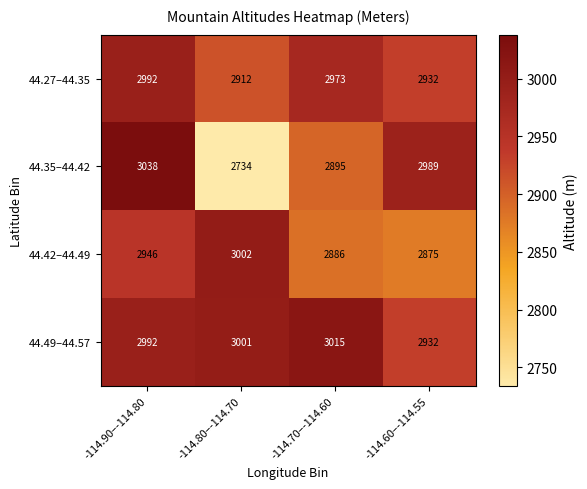

What is the minimum value shown in the chart?

2734